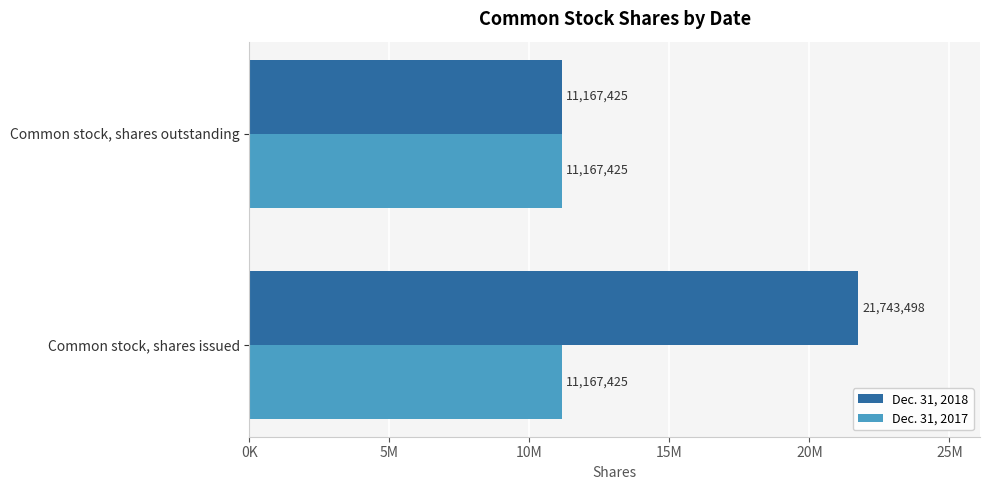

Rank the series by their average value, from lowest to highest.

Dec. 31, 2017, Dec. 31, 2018